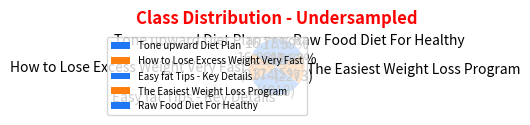

What is the total percentage of Tone upward Diet Plan and How to Lose Excess Weight Very Fast?

33.6%